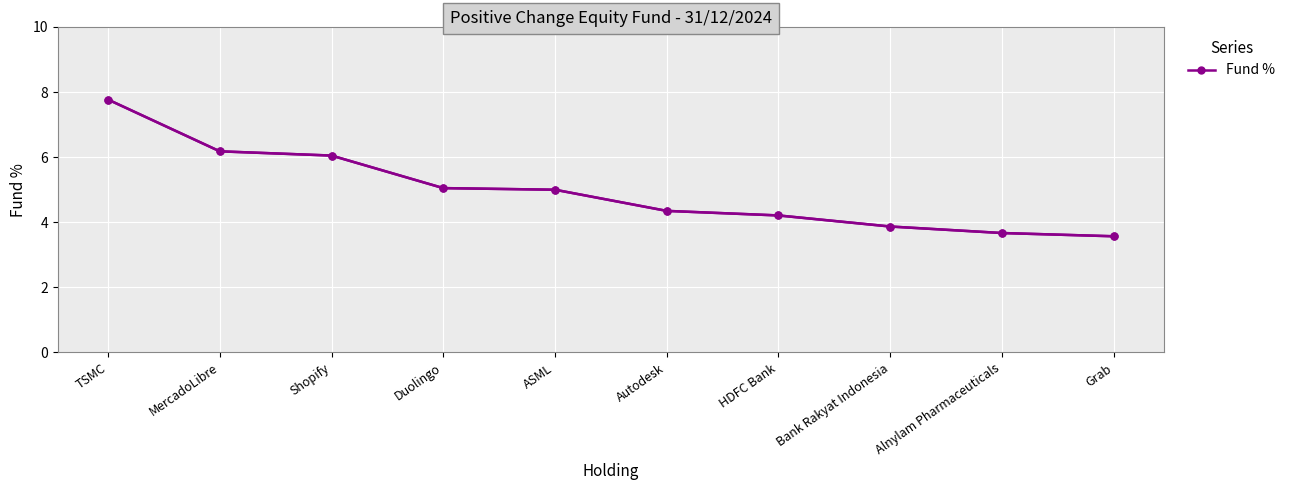

What position from the left is Grab?

10